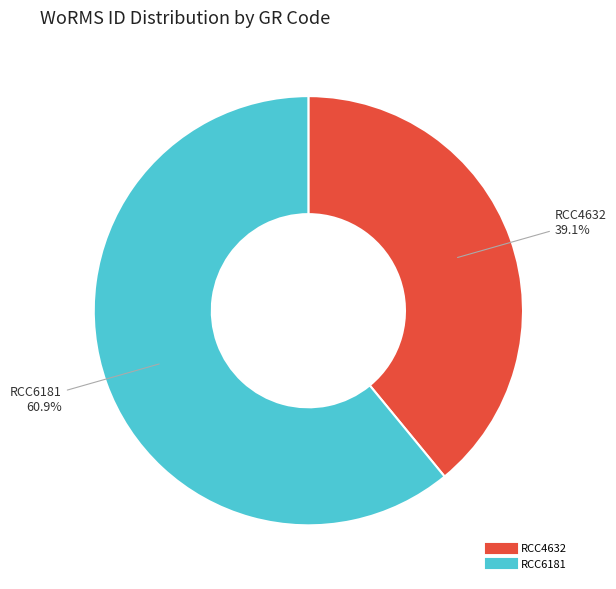

Combined, what portion of the pie is RCC4632 and RCC6181?

100.0%